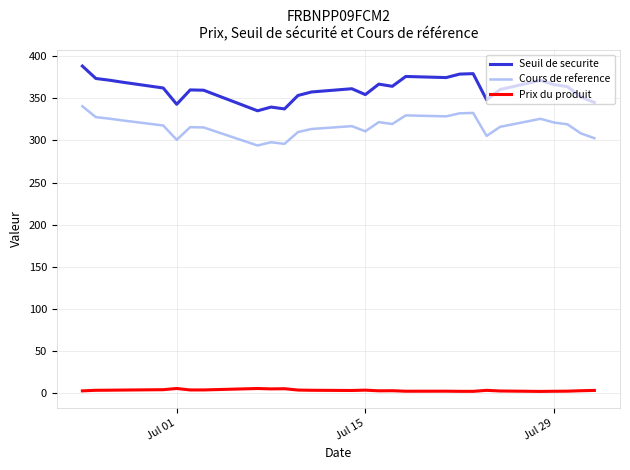

True or false: Prix du produit and Cours de reference cross at least once.

False